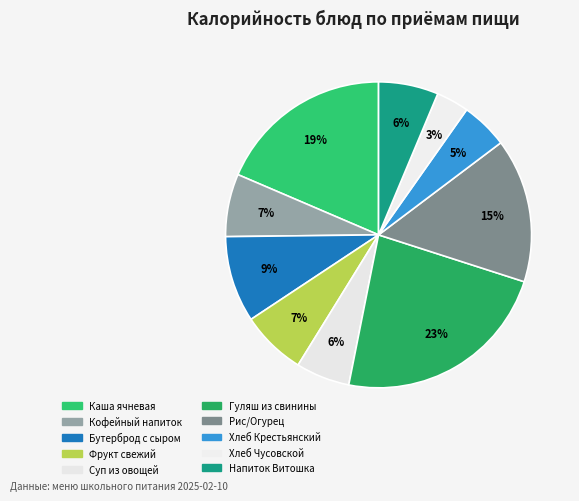

To the nearest percent, what is the average slice percentage?

10%